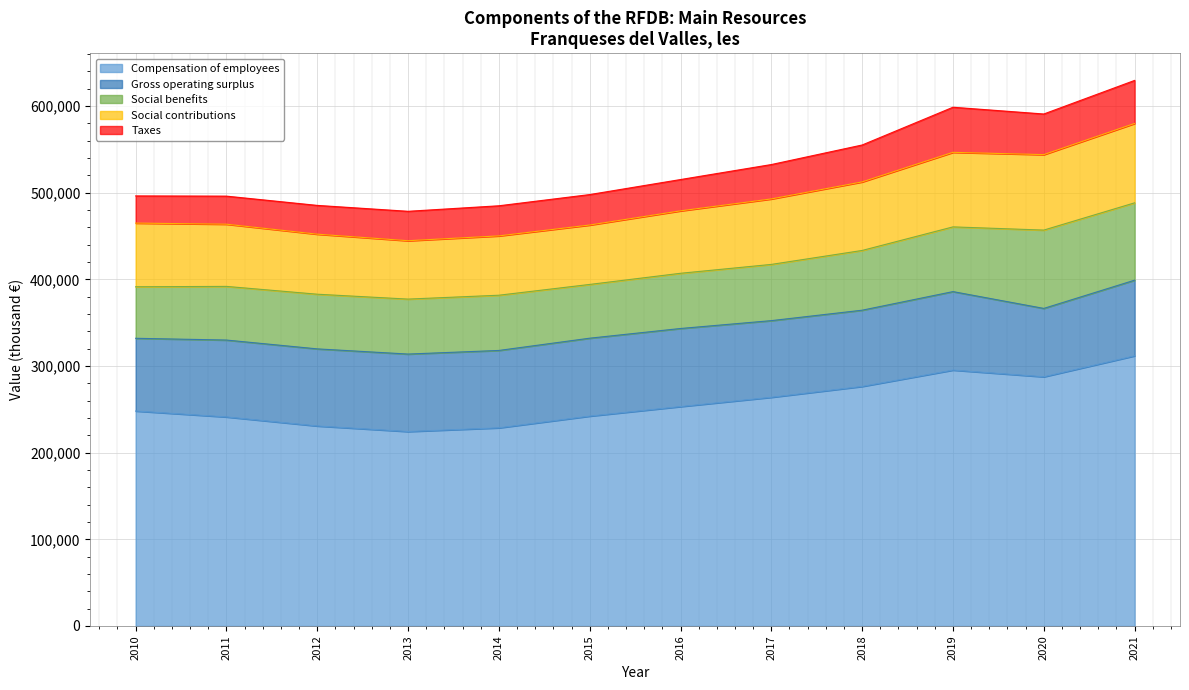

What is the difference between the second highest and minimum values in the Compensation of employees series?

70913